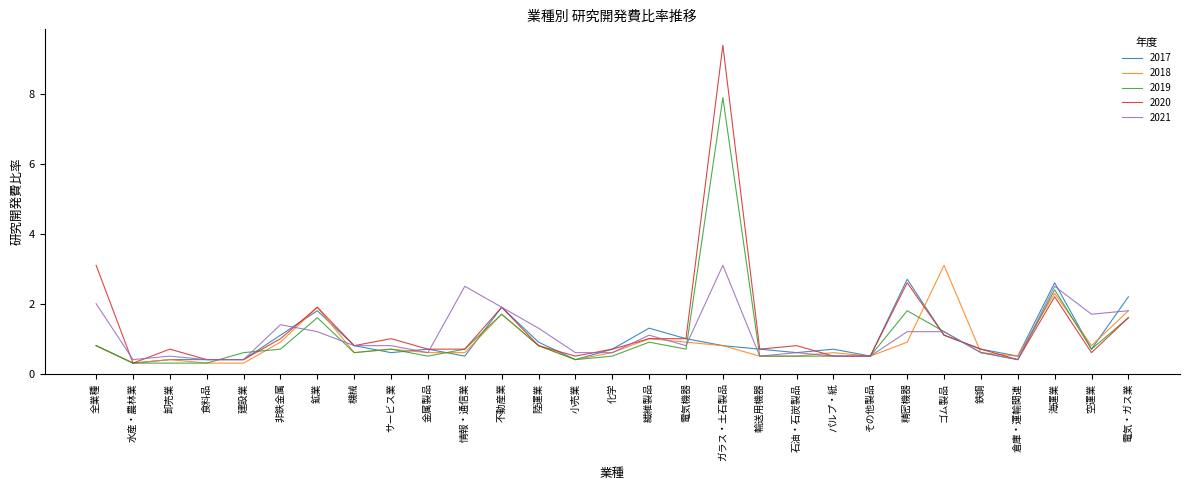

At how many categories does at least one series exceed 5?

1